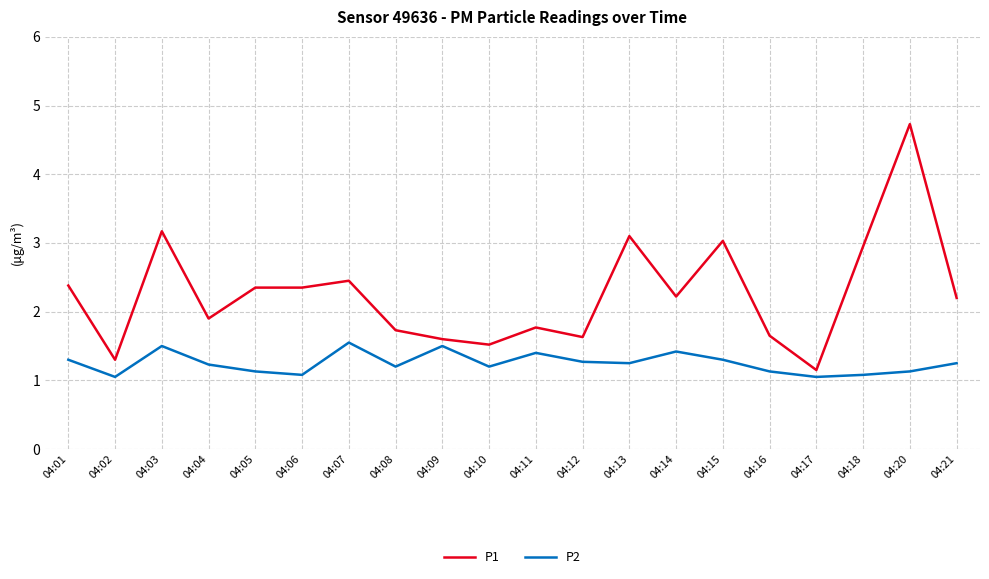

At which category does the chart reach its peak across all series?

04:20